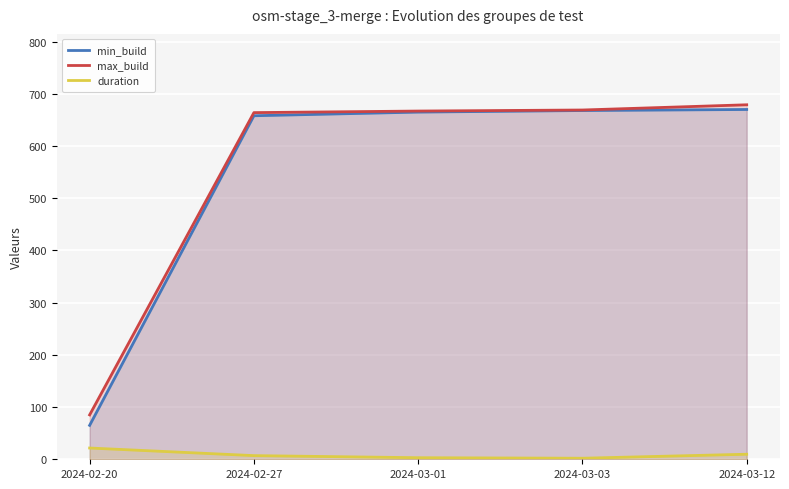

Which series has the largest total across all categories?

max_build